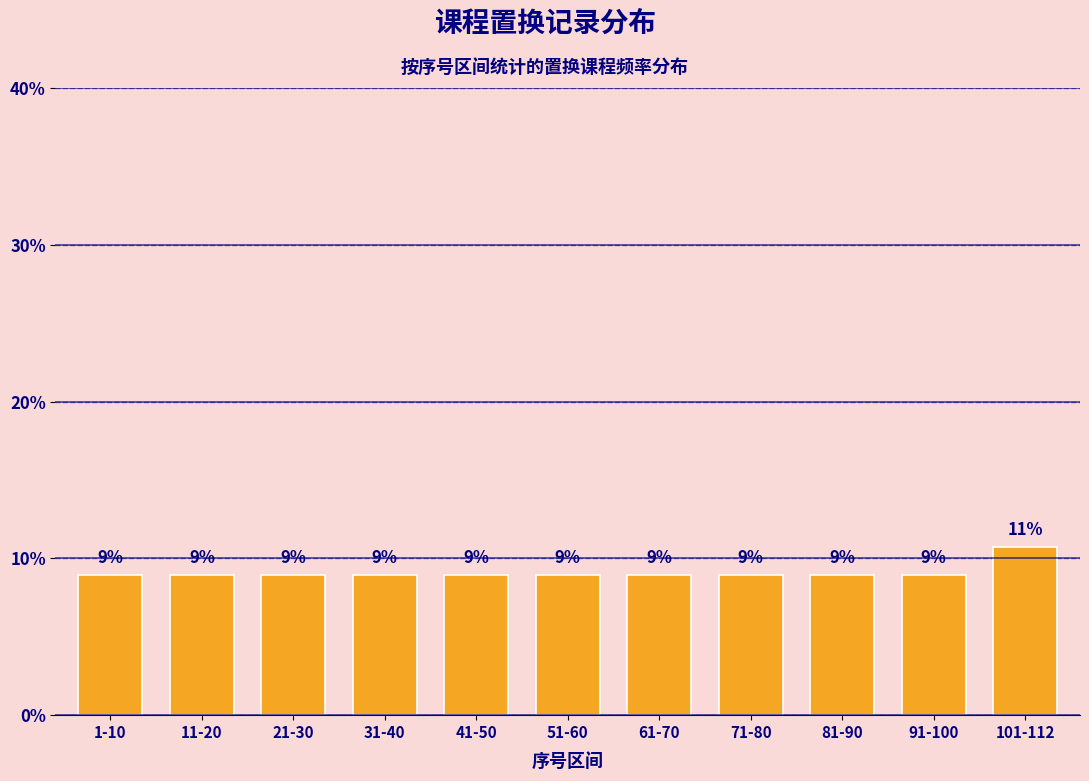

How many bars are there in total?

11